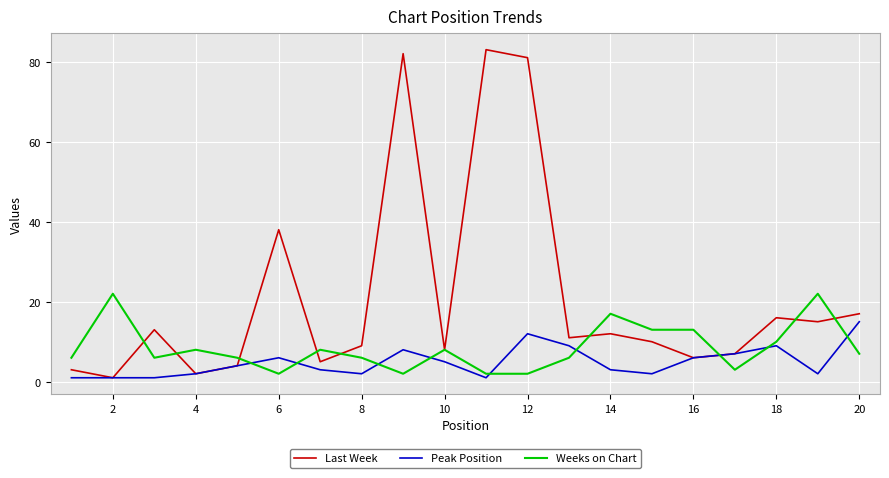

Which series has the largest total across all categories?

Last Week